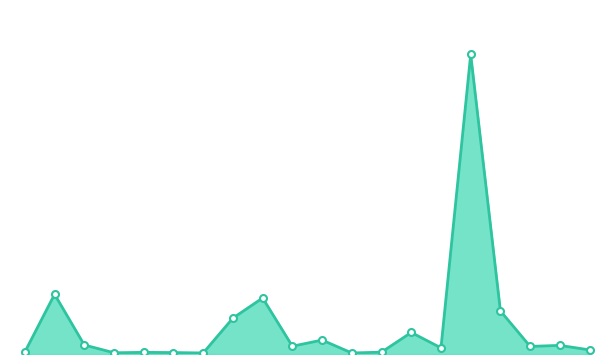

Is this an area chart (filled region under the line)?

Yes